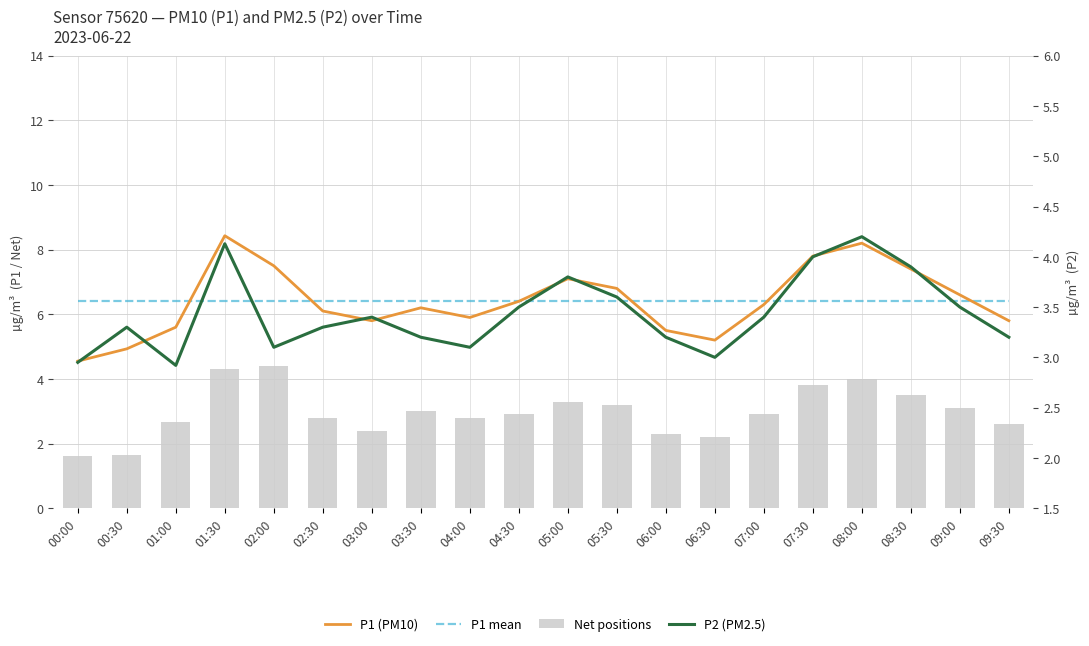

List the labels in order of P2 (PM2.5) value, smallest first.

01:00, 00:00, 06:30, 02:00, 04:00, 03:30, 06:00, 09:30, 00:30, 02:30, 03:00, 07:00, 04:30, 09:00, 05:30, 05:00, 08:30, 07:30, 01:30, 08:00